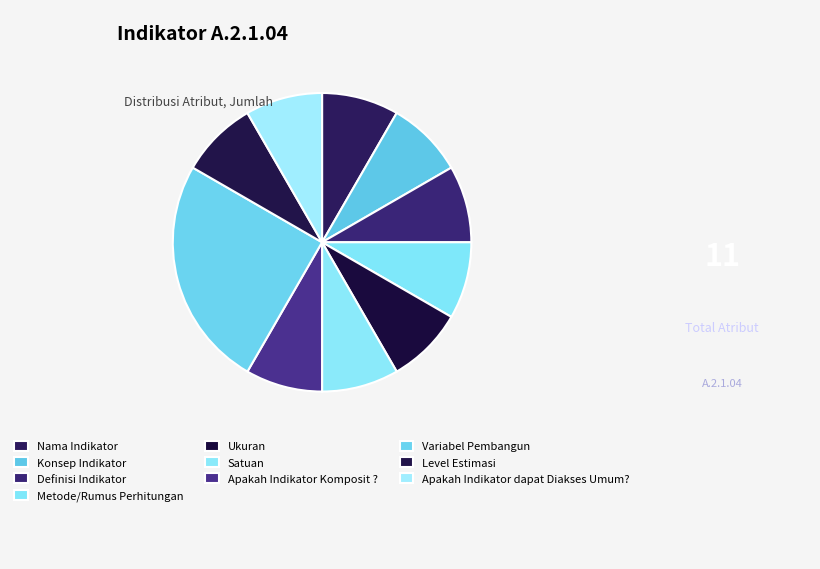

What is the total percentage of Nama Indikator and Konsep Indikator?

16.7%